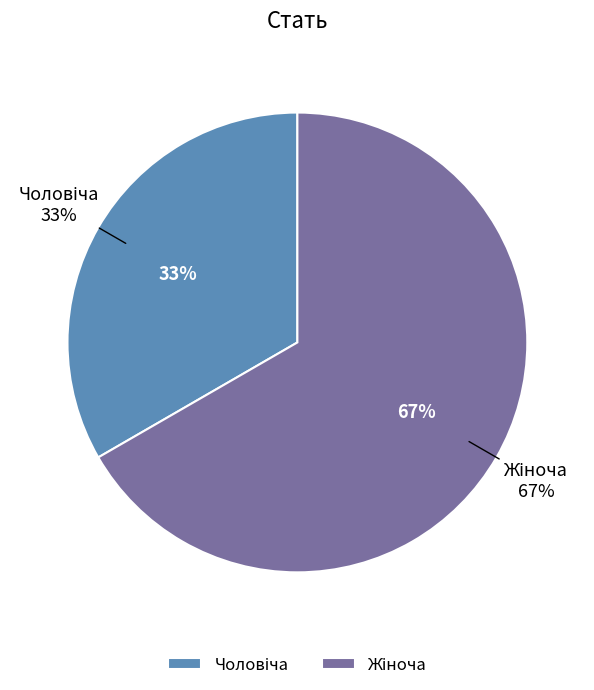

Is the sum of Жіноча and Чоловіча greater than half?

Yes